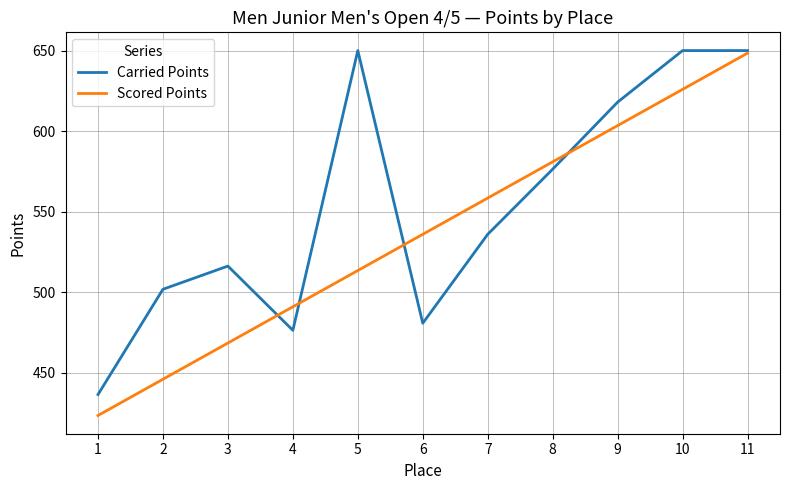

The Carried Points series shows 650.0 at 10. True or false?

True